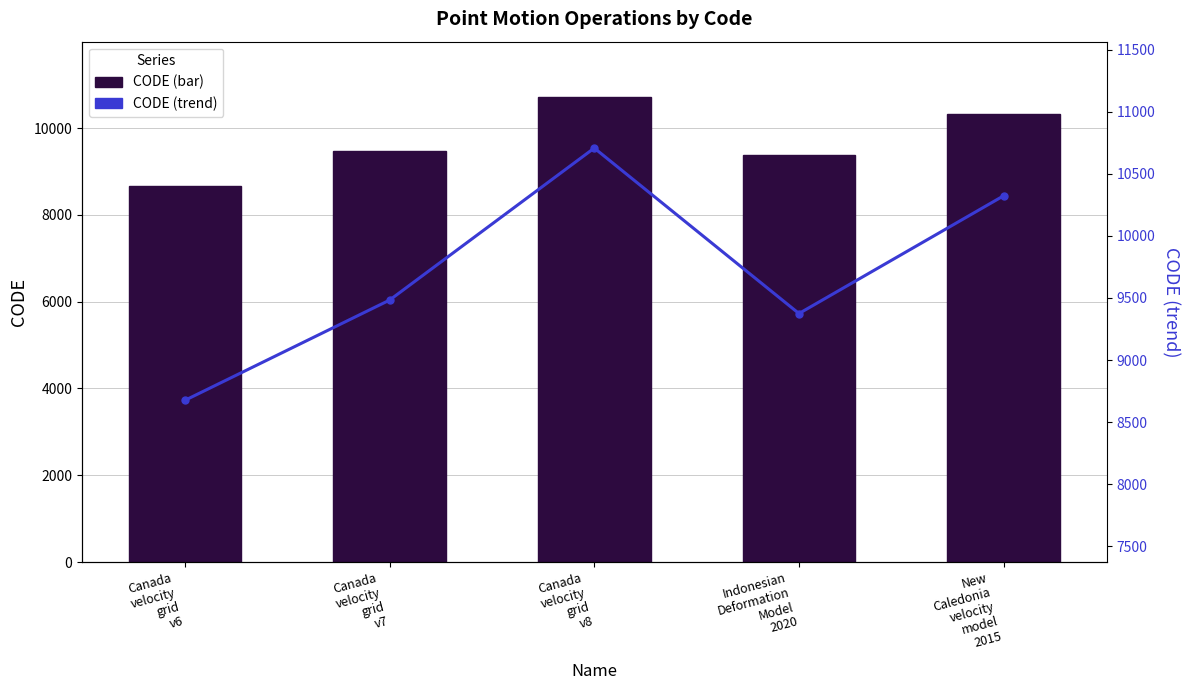

What position from the left is Canada
velocity
grid
v7?

2